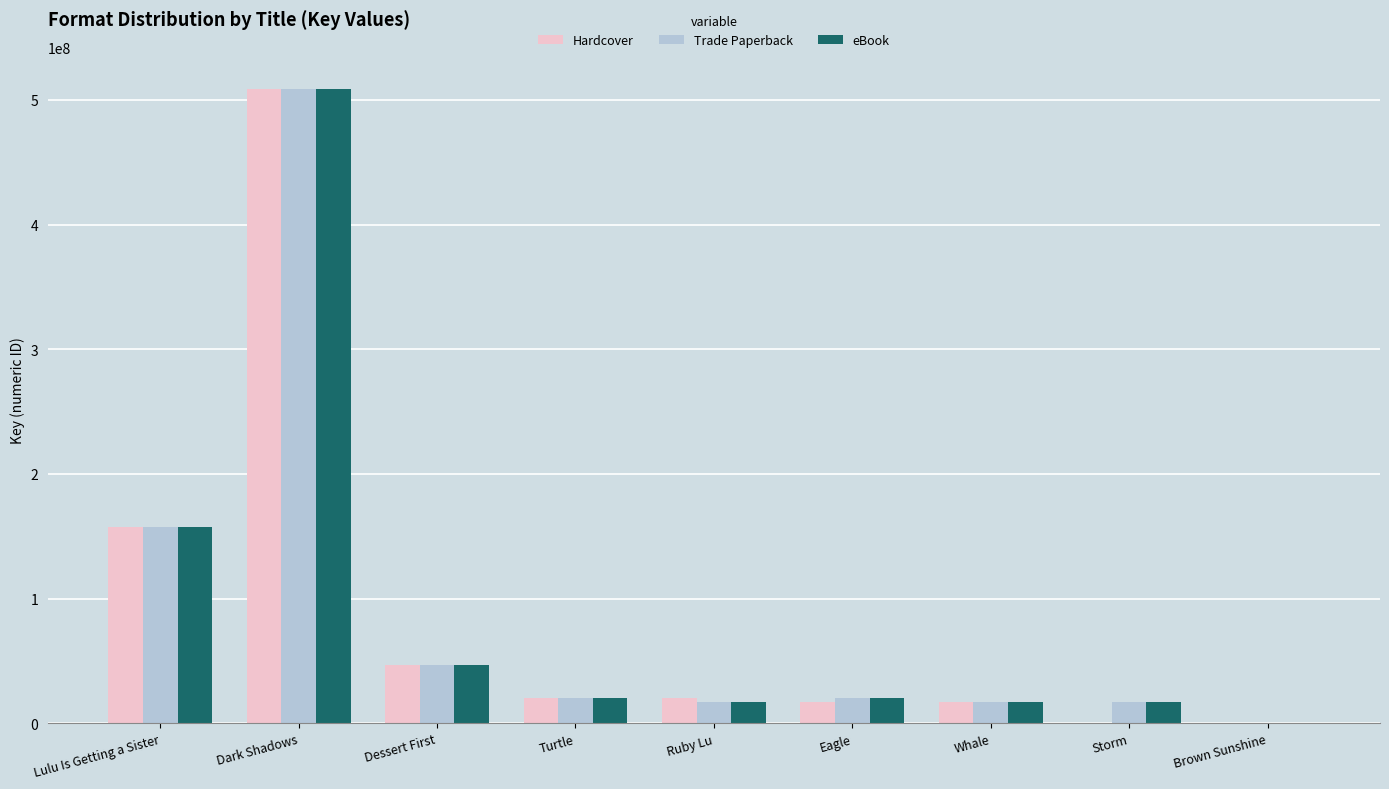

How many groups of bars are there?

9